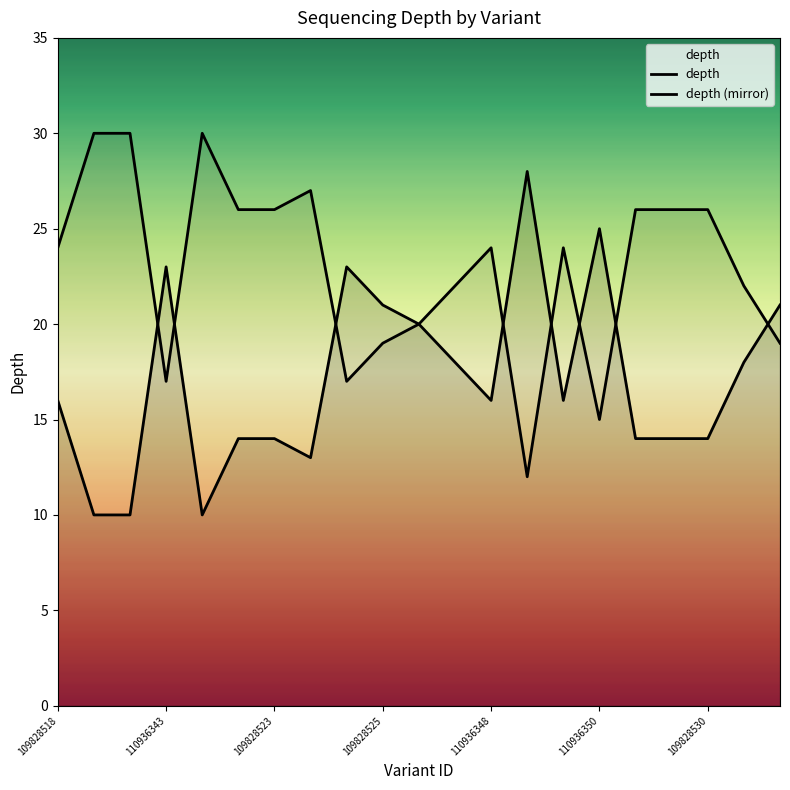

What is the difference between the maximum and minimum values in the depth series?

18